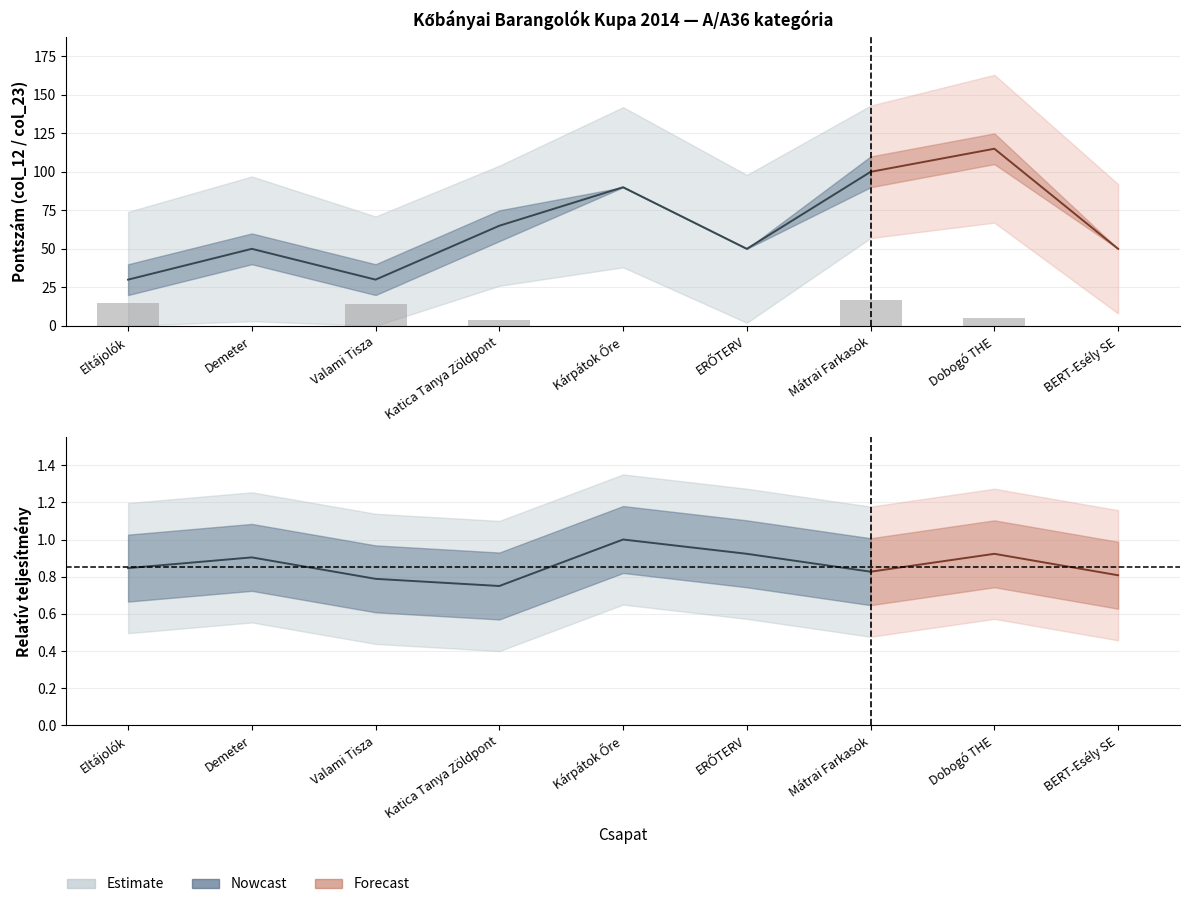

Reading left to right, what are all the values shown in this chart?

15	0	14	4	0	0	17	5	0